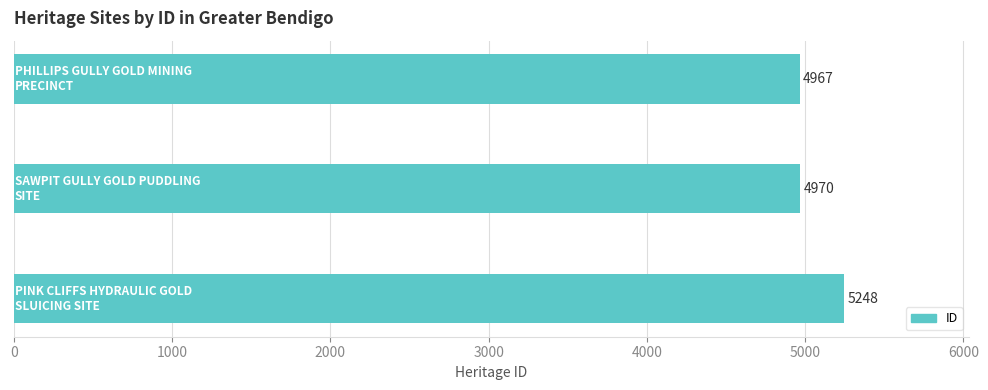

How many data points are less than 4970?

1